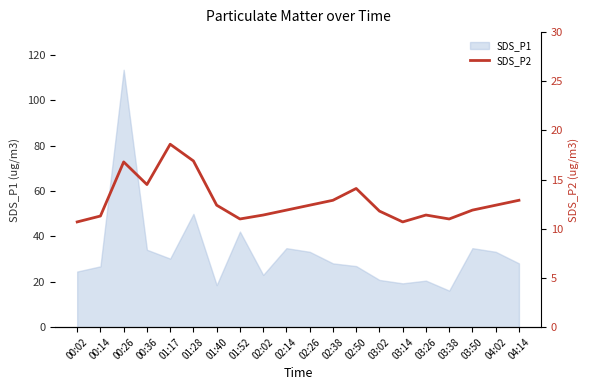

What is the minimum value shown in the chart?

10.7